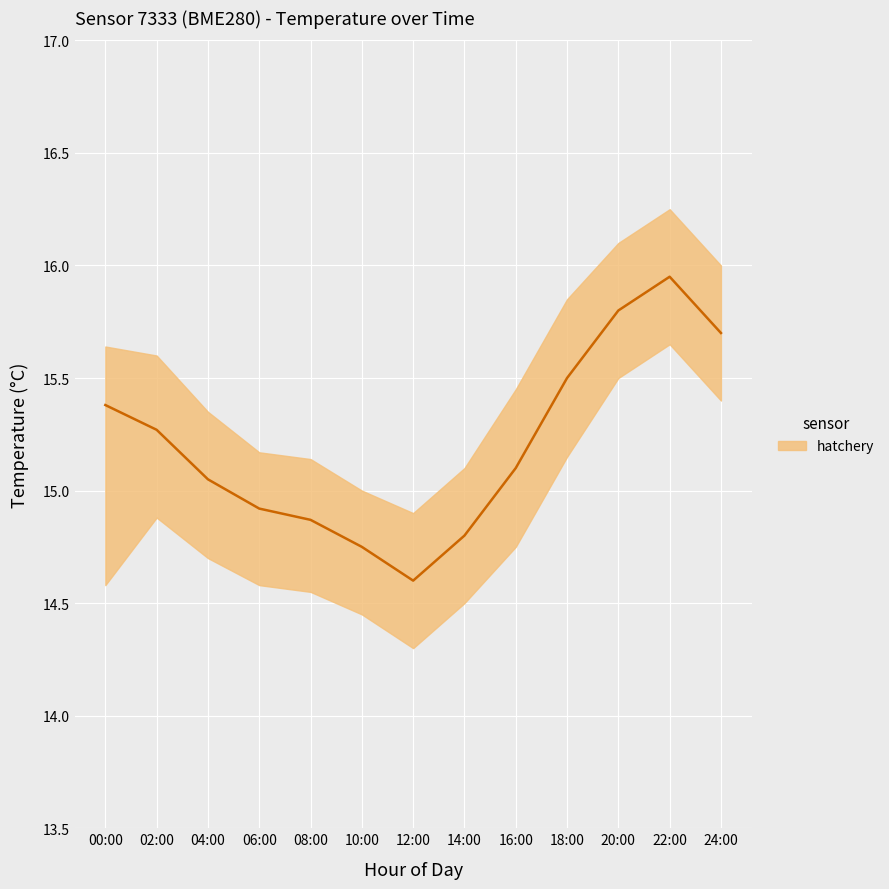

What is the spread (max minus min) of values at 04:00?

0.7